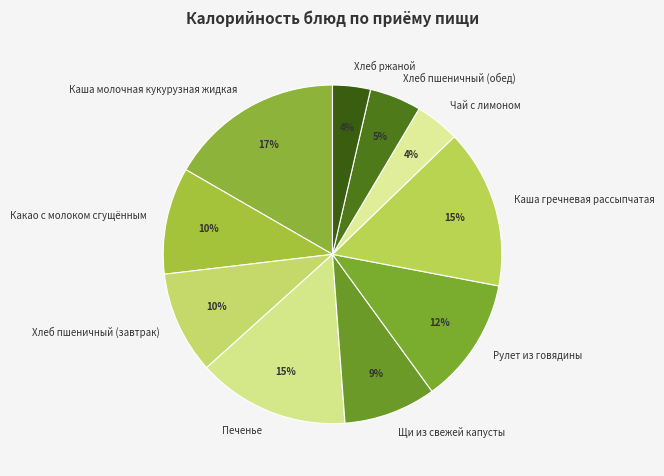

Which category has the biggest portion of the pie?

Каша молочная кукурузная жидкая